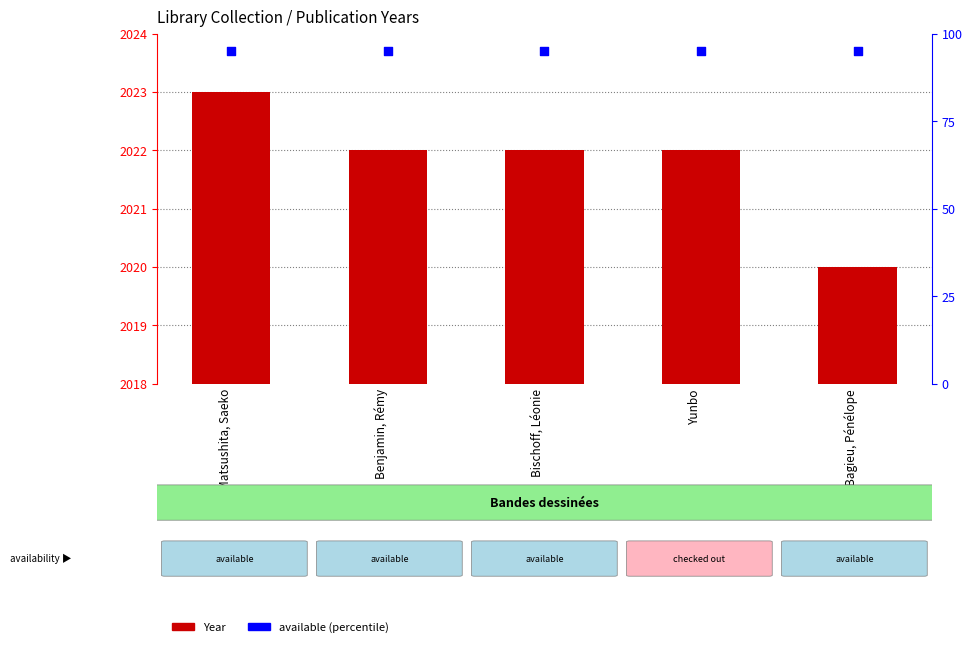

Which series contains the highest Y value?

Year